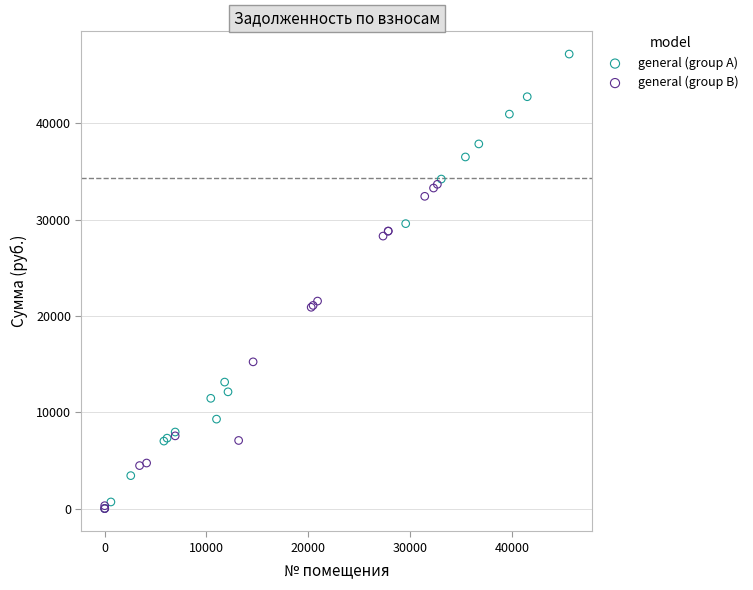

Which series has the widest spread of Y values?

general (group A)